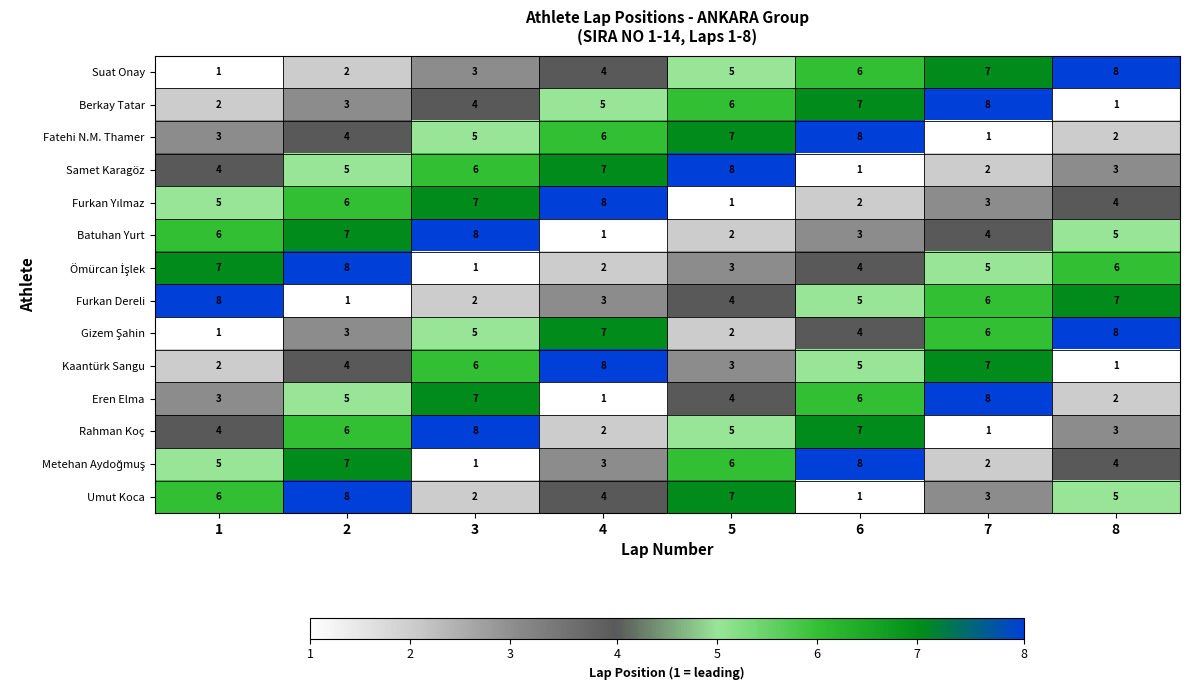

At how many categories does at least one series exceed 6?

8